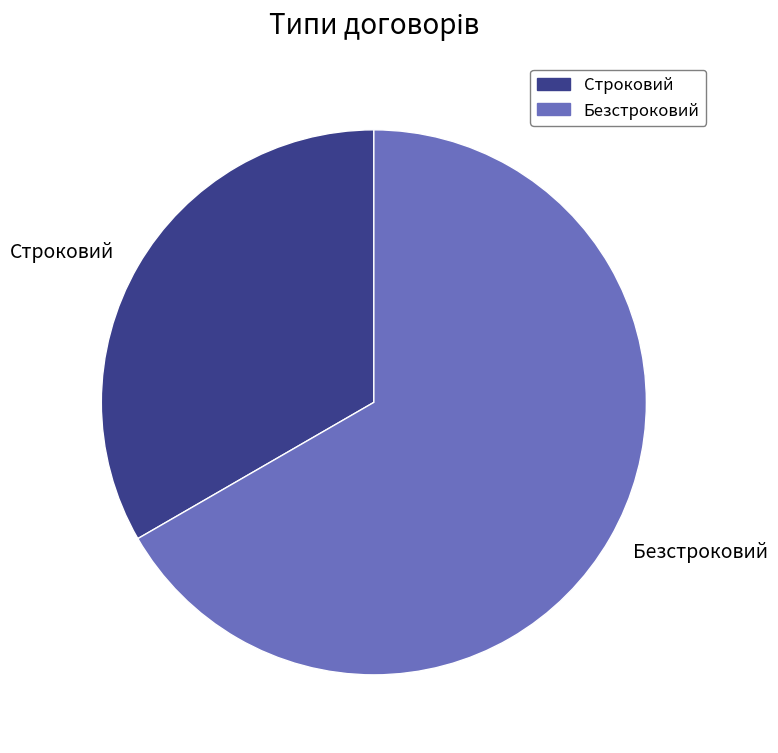

The Безстроковий slice represents 57% of the pie. True or false?

False